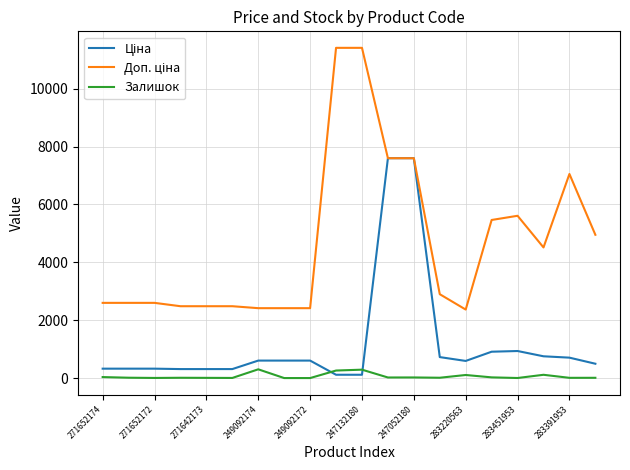

How many lines are shown in the chart?

3